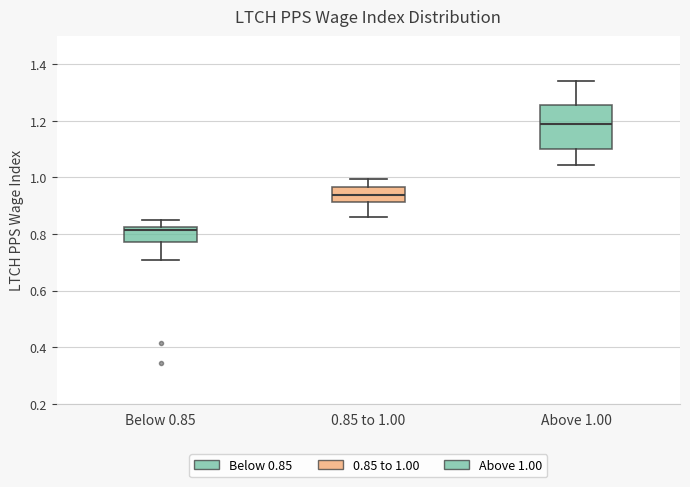

Where does the lower whisker of the box for Above 1.00 end on the y-axis? The values are not printed on the chart, so give them approximately, as read against the axis.

1.04